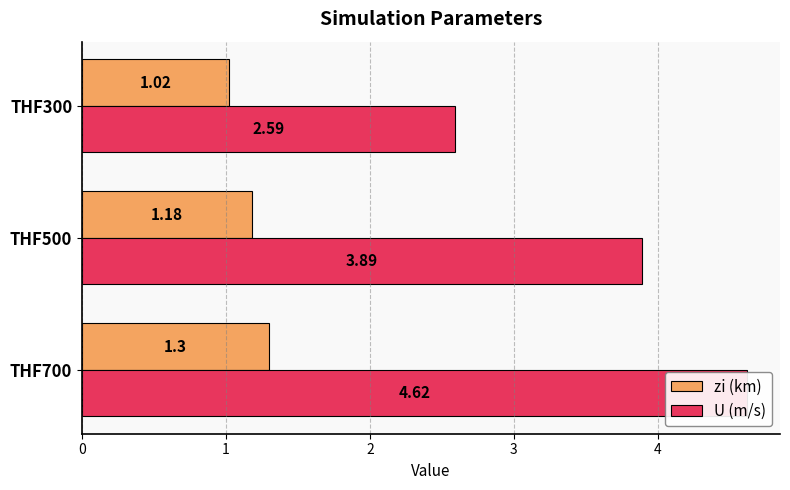

Read the U (m/s) value at THF700.

4.6